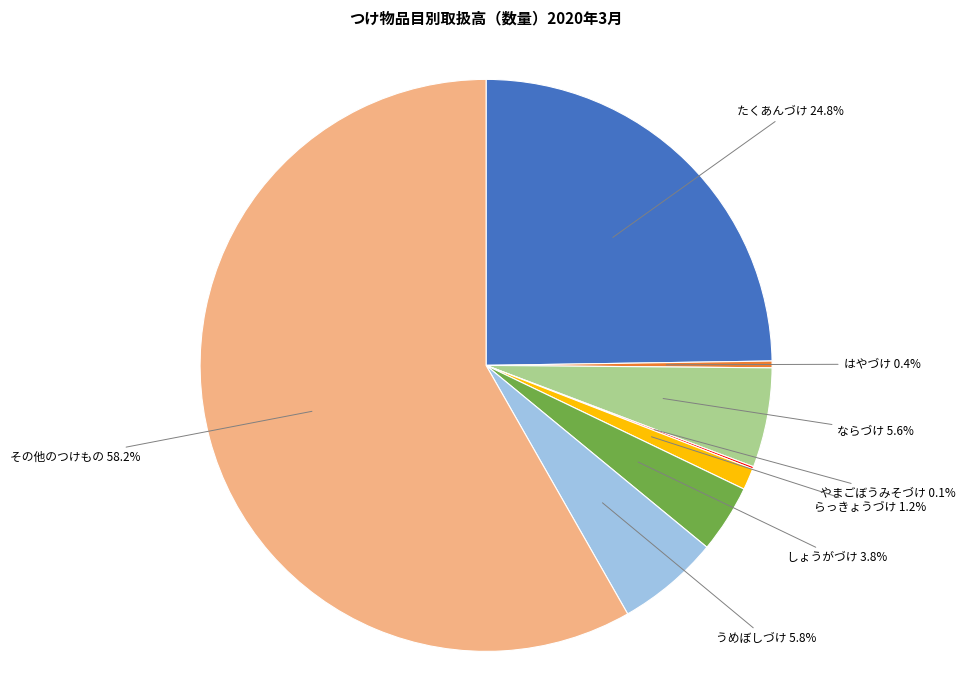

Does any single category account for the majority?

Yes